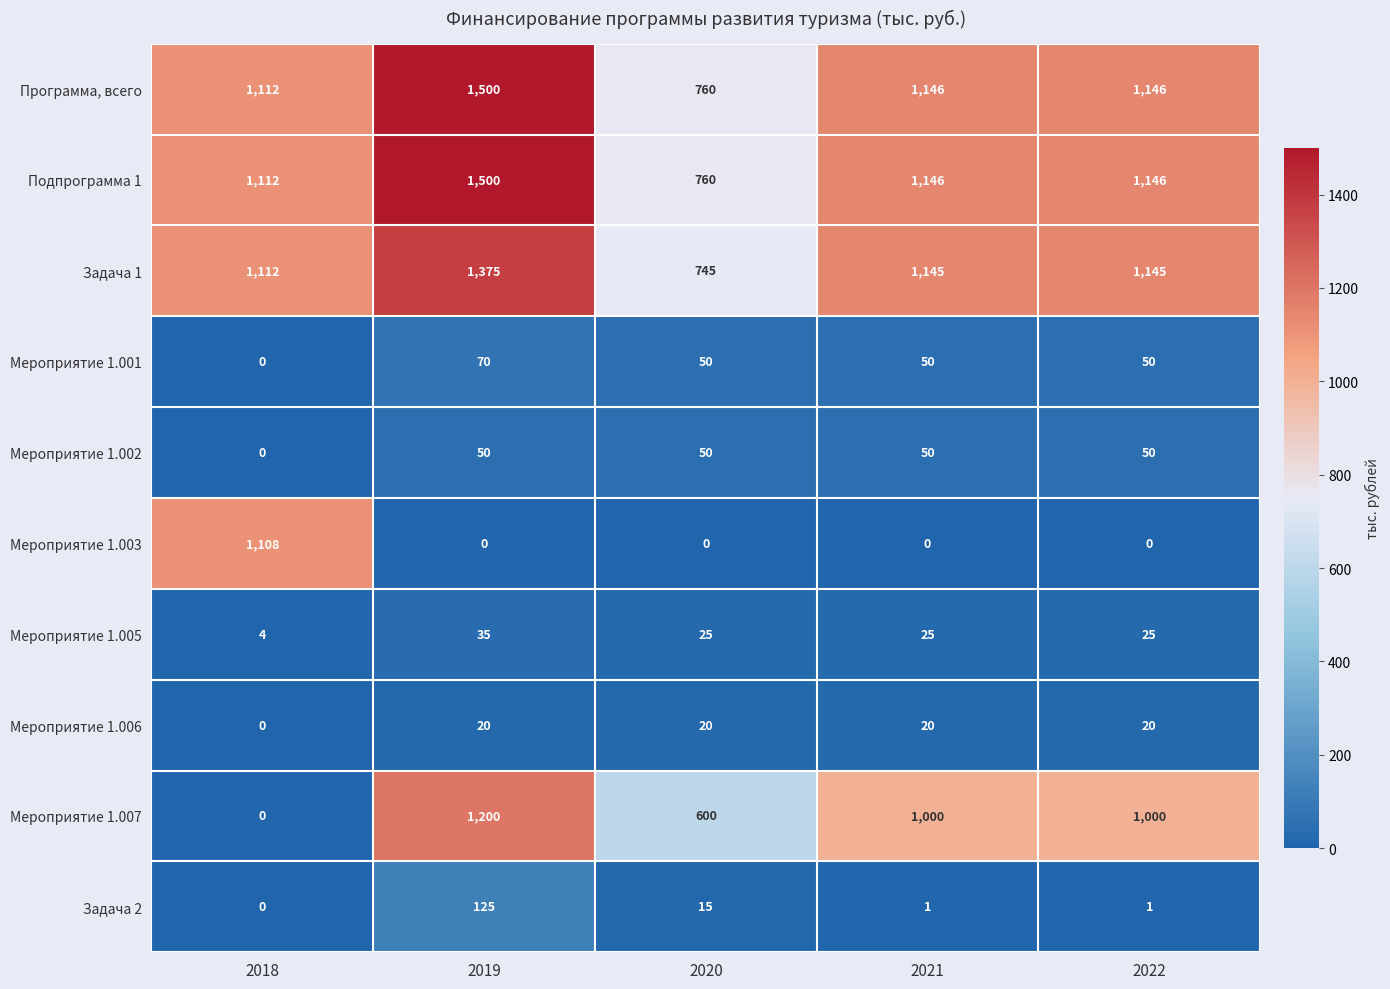

Which series has the largest range (max minus min)?

Мероприятие 1.007